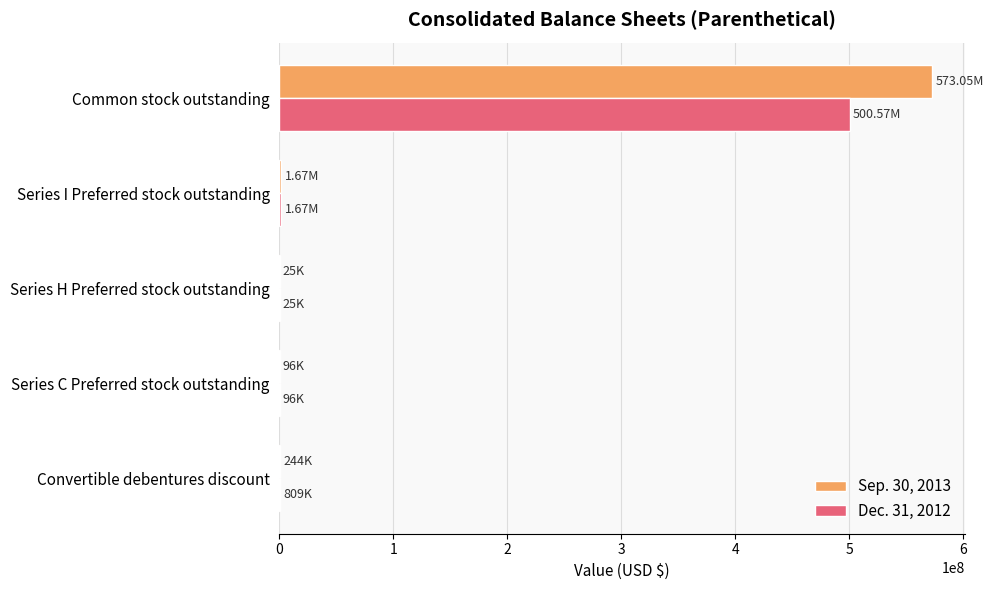

Which category has the highest value in the Sep. 30, 2013 series?

Common stock outstanding